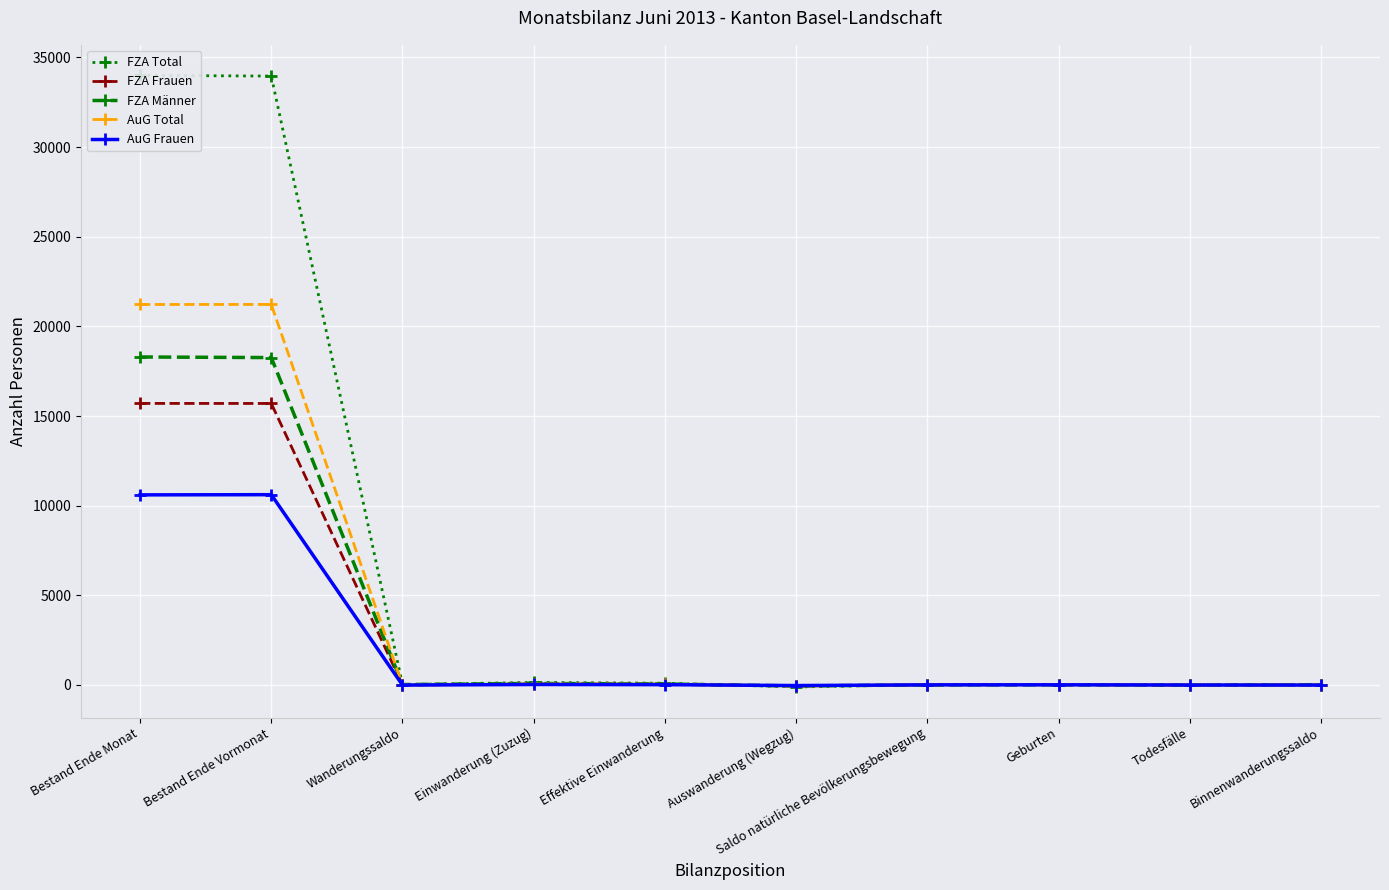

What is the difference between the highest and lowest values at Todesfälle?

6